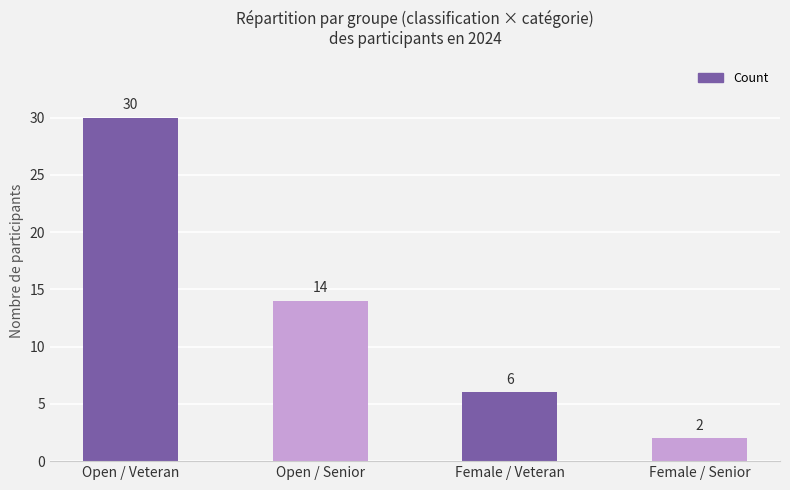

Which has a higher value, Female / Senior or Open / Senior?

Open / Senior